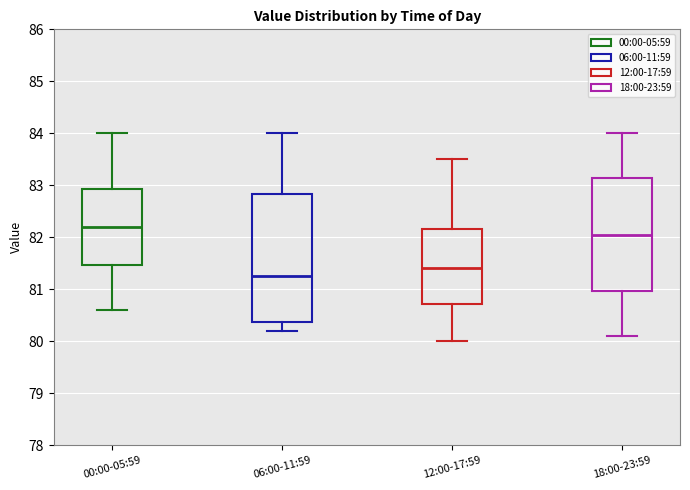

Comparing the boxes themselves (not the whiskers), which one is the tallest?

06:00-11:59